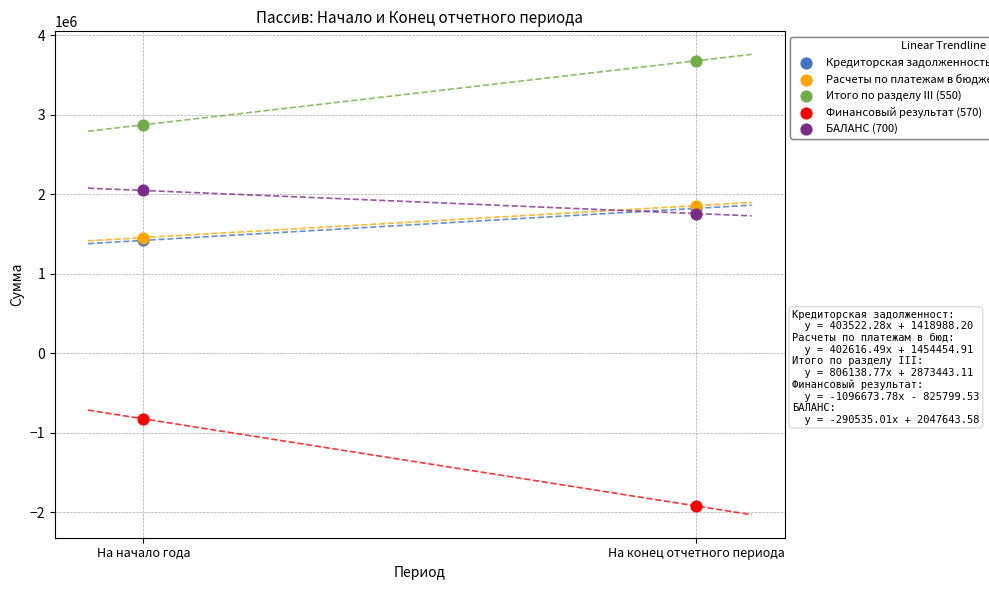

What are all the series names shown in the legend?

Кредиторская задолженность по выплатам (410), Расчеты по платежам в бюджеты (420), Итого по разделу III (550), Финансовый результат (570), БАЛАНС (700)